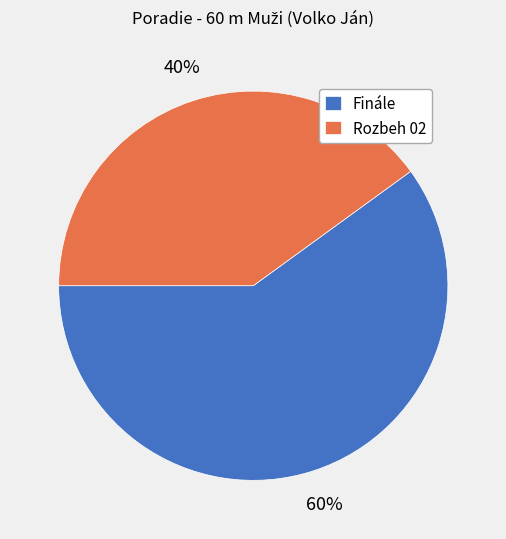

Combined, do Finále and Rozbeh 02 account for over 50%?

Yes